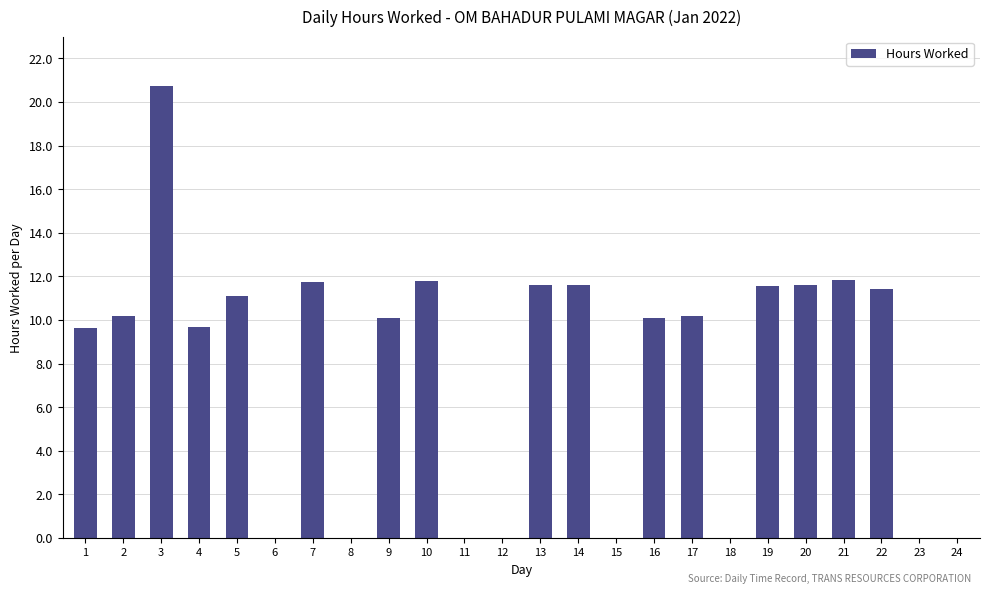

What is the change in value from 8 to 14?

+11.6